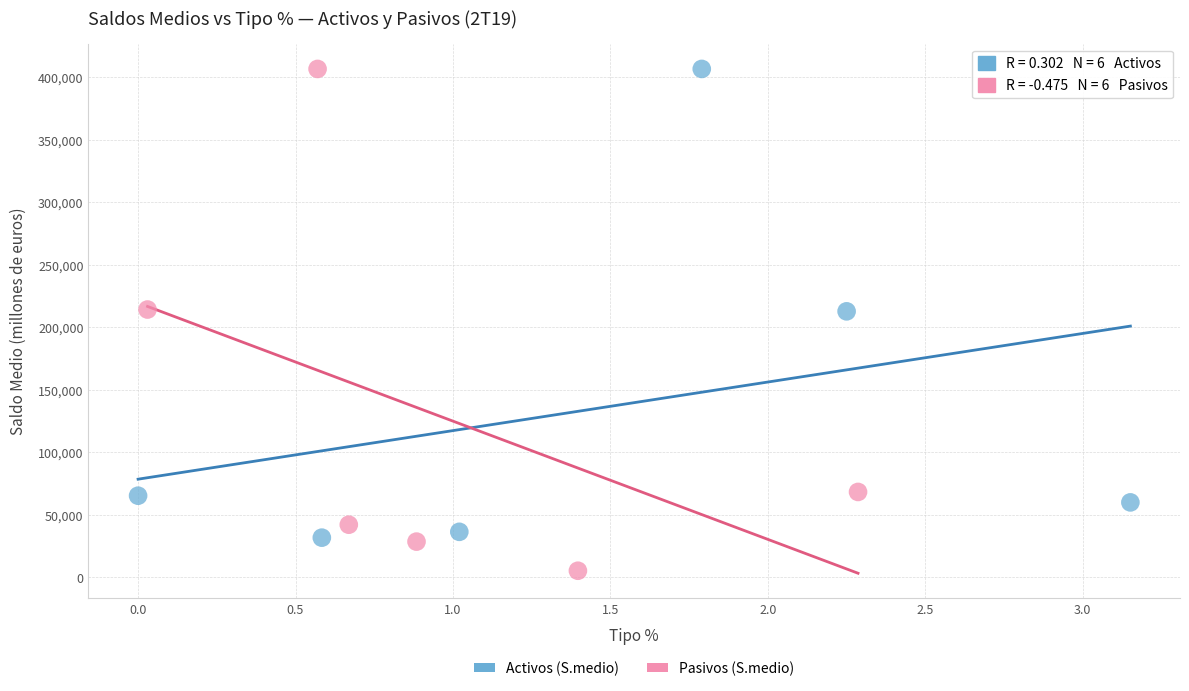

Which series has the widest spread of Y values?

Pasivos (S.medio)